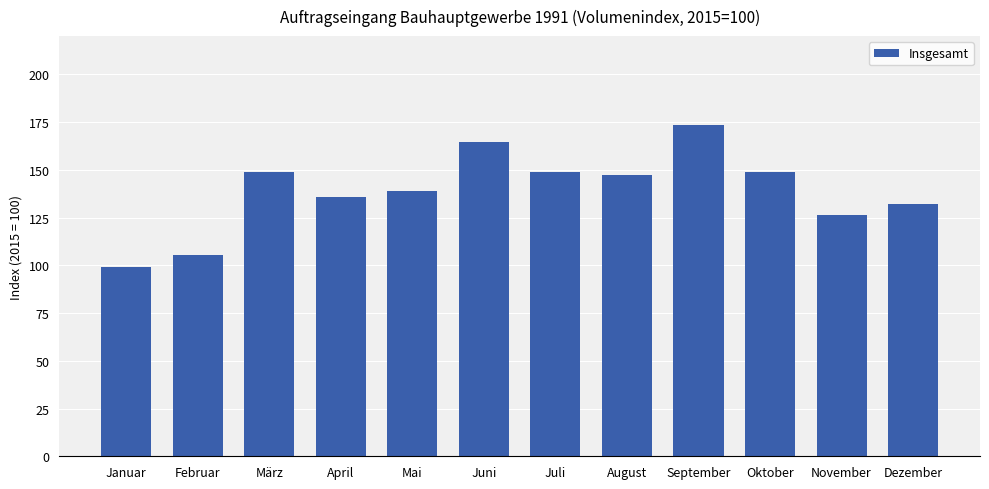

What value does the data have at Mai?

138.8